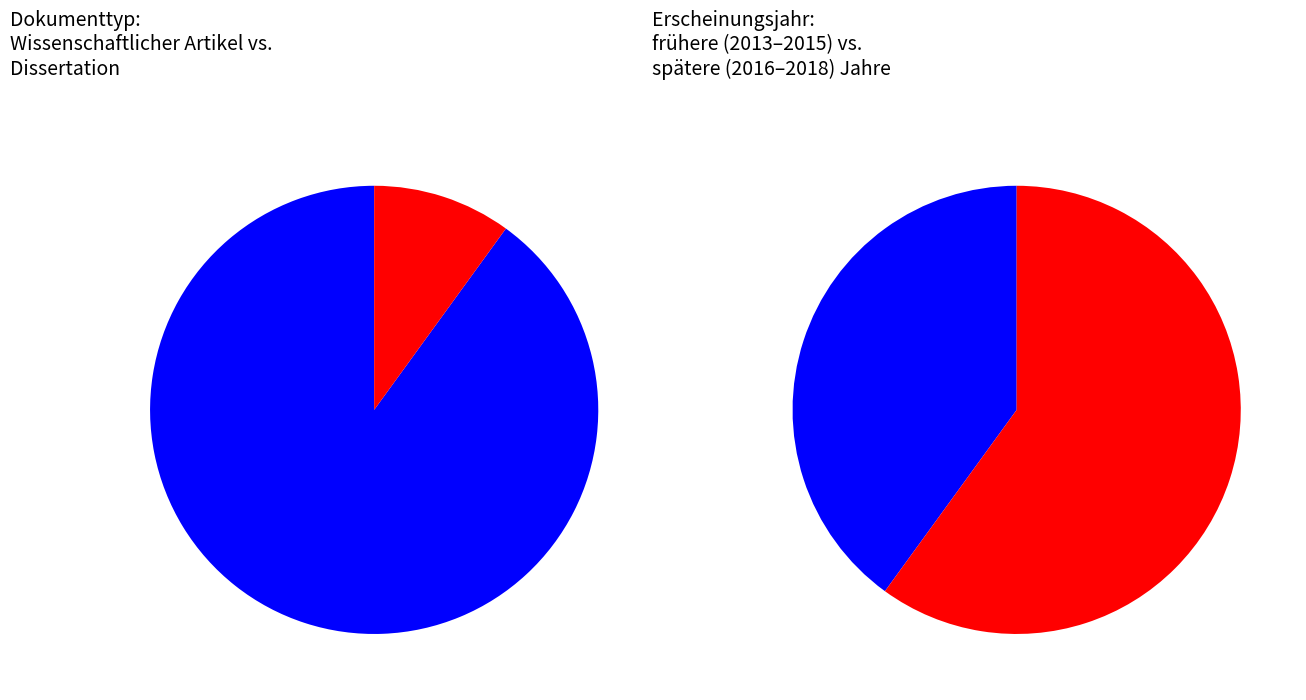

True or false: 9 accounts for 10% of the total.

True